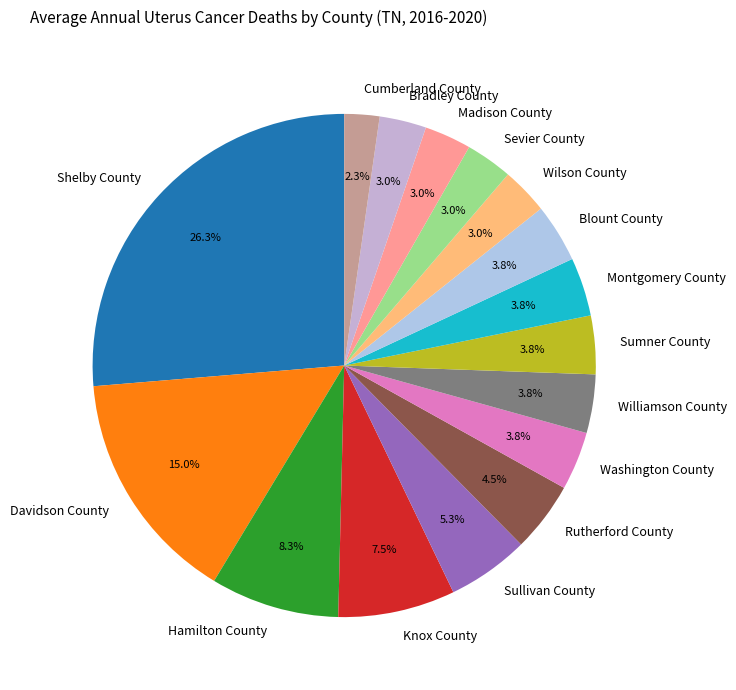

Does any single category account for the majority?

No